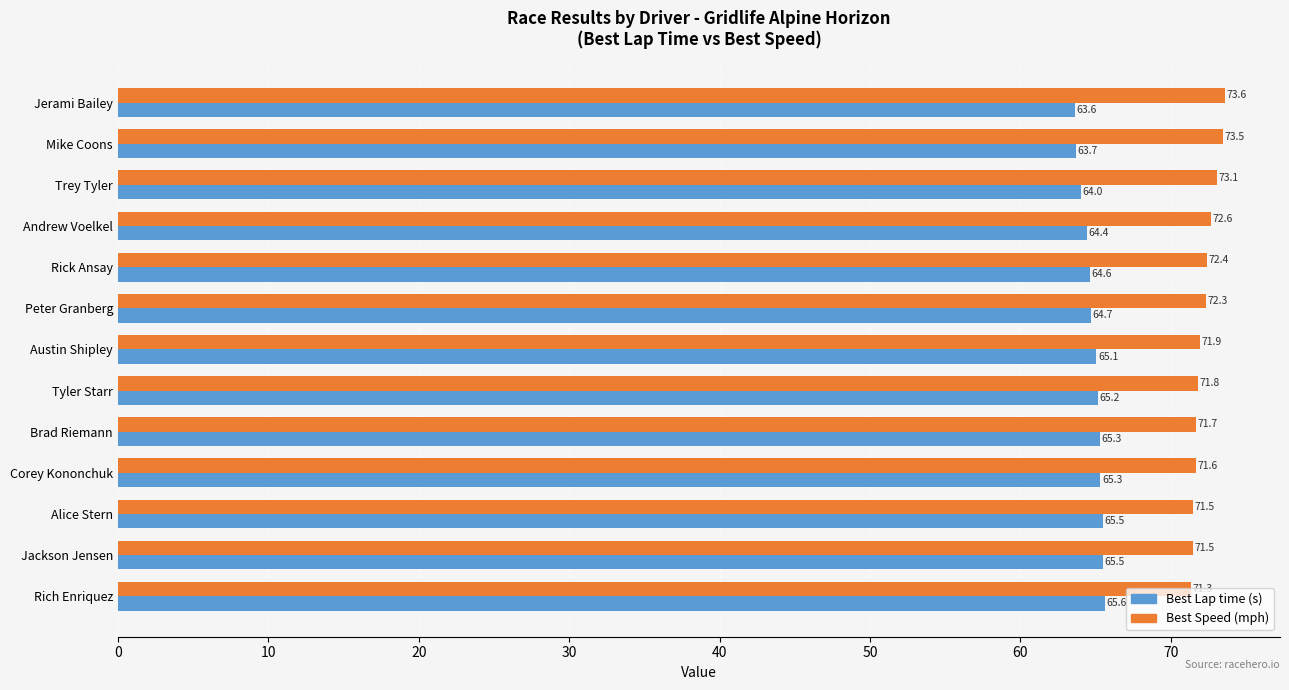

What are all the series names shown in the legend?

Best Lap time (s), Best Speed (mph)